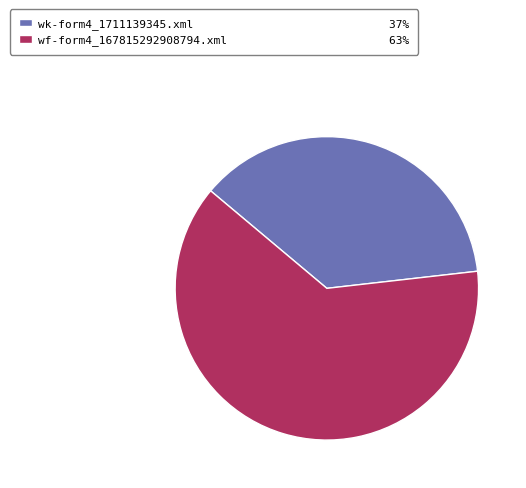

Which slice is the largest?

wf-form4_167815292908794.xml